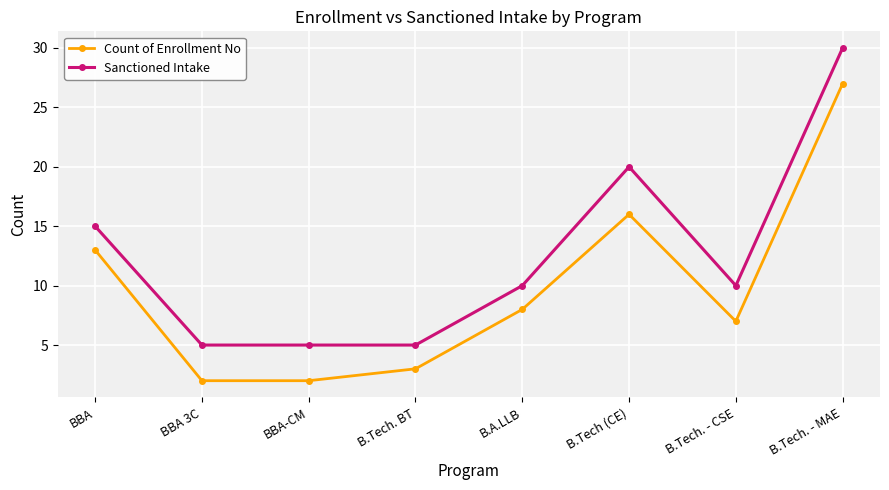

What is the highest value of the Count of Enrollment No series?

27